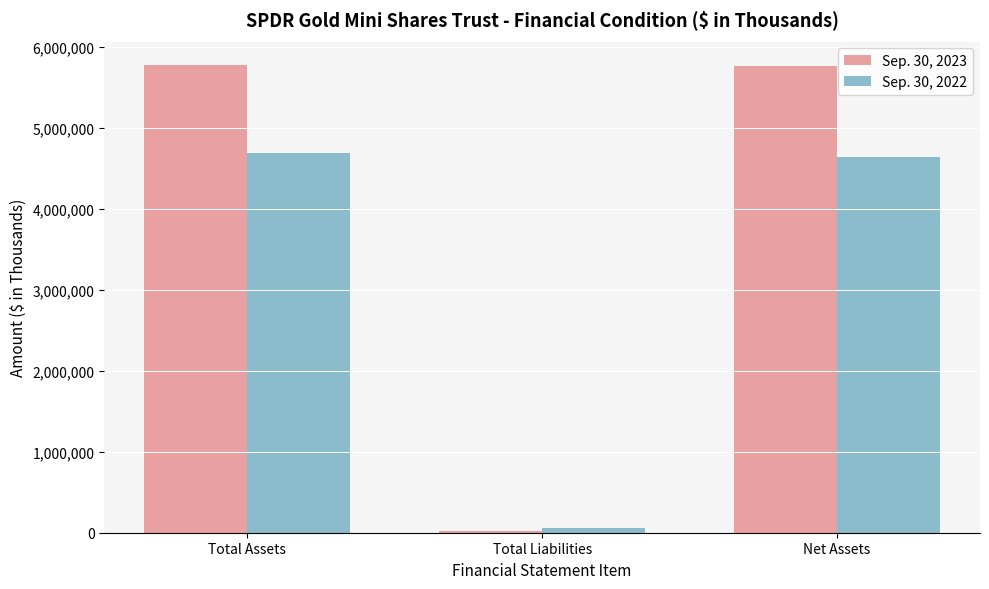

True or false: Sep. 30, 2023 has a value of 3081600 at Total Assets.

False